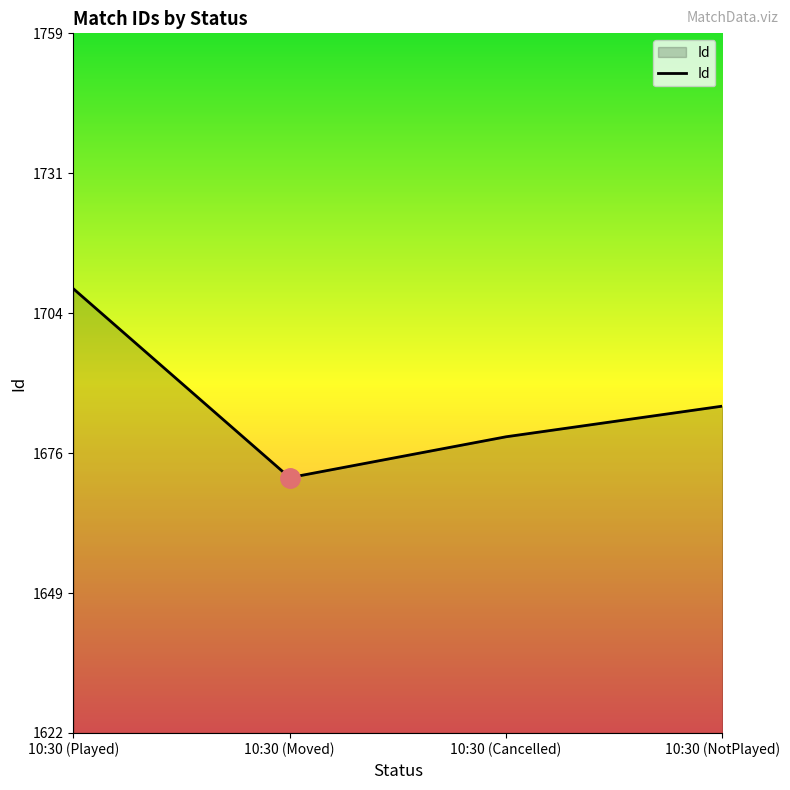

The chart shows a value of 782 at 10:30 (Moved). True or false?

False